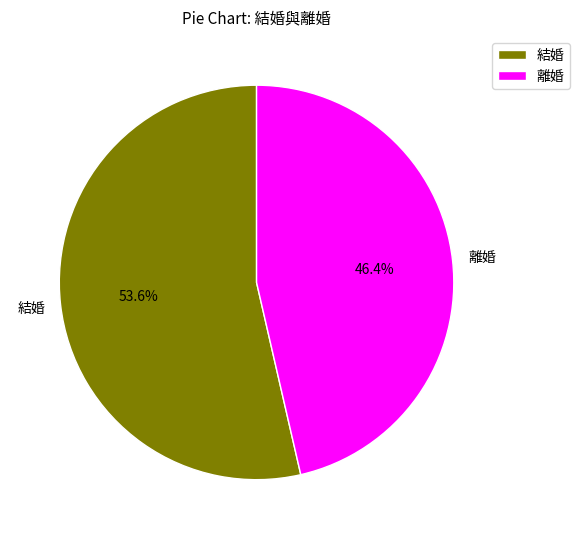

Approximately how many times larger is the value at 離婚 compared to 結婚?

0.9